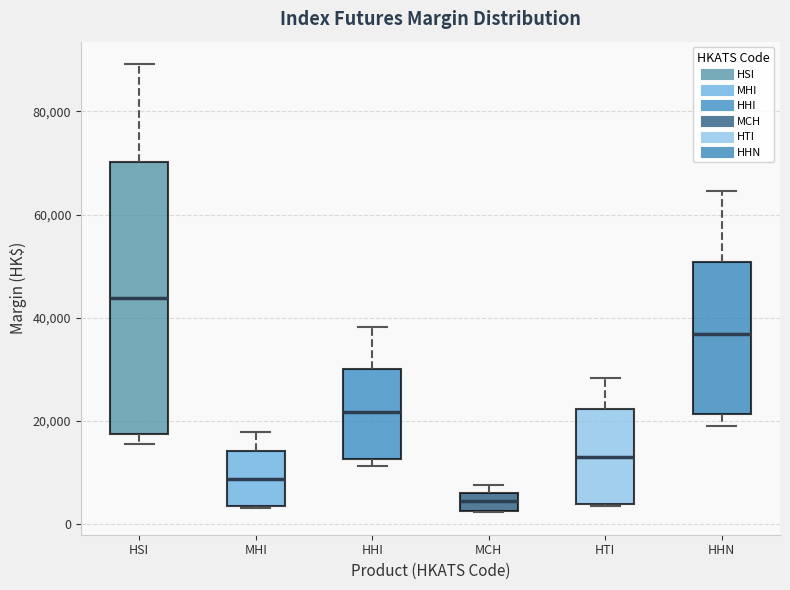

Comparing the boxes themselves (not the whiskers), which one is the tallest?

HSI